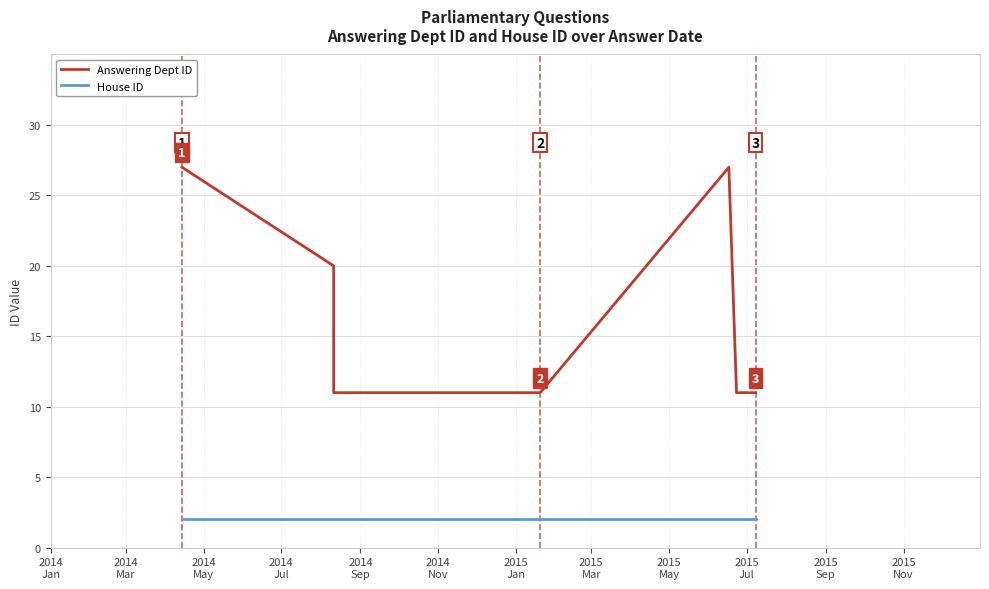

Rank the series by their maximum value, from highest to lowest.

Answering Dept ID, House ID